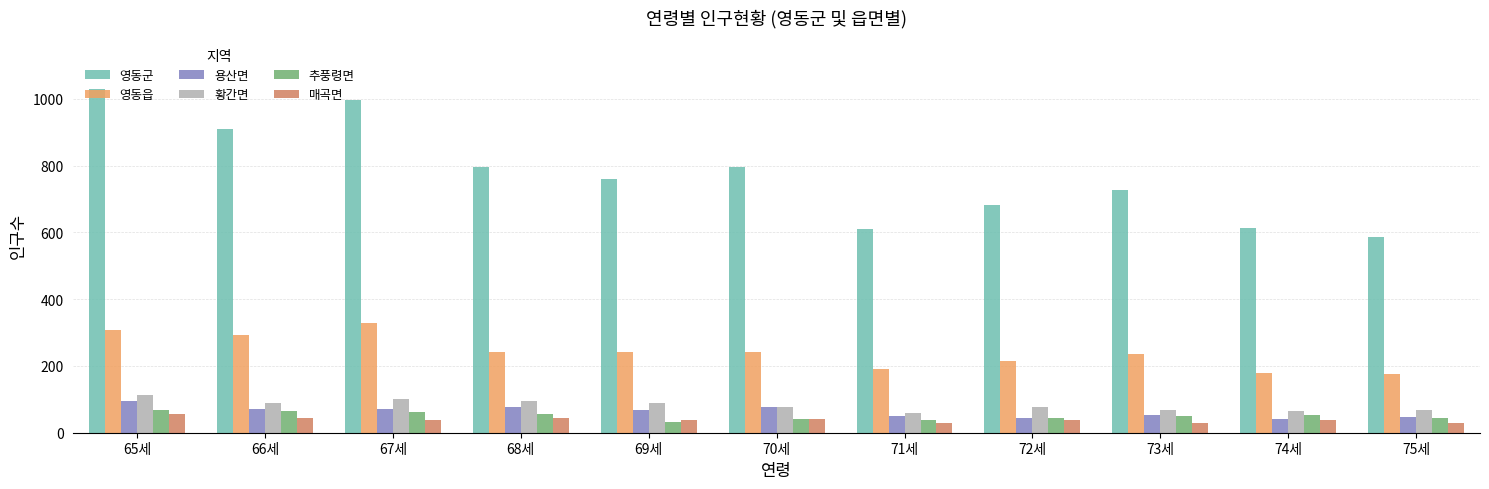

What is the difference between the maximum and minimum values in the 영동읍 series?

154